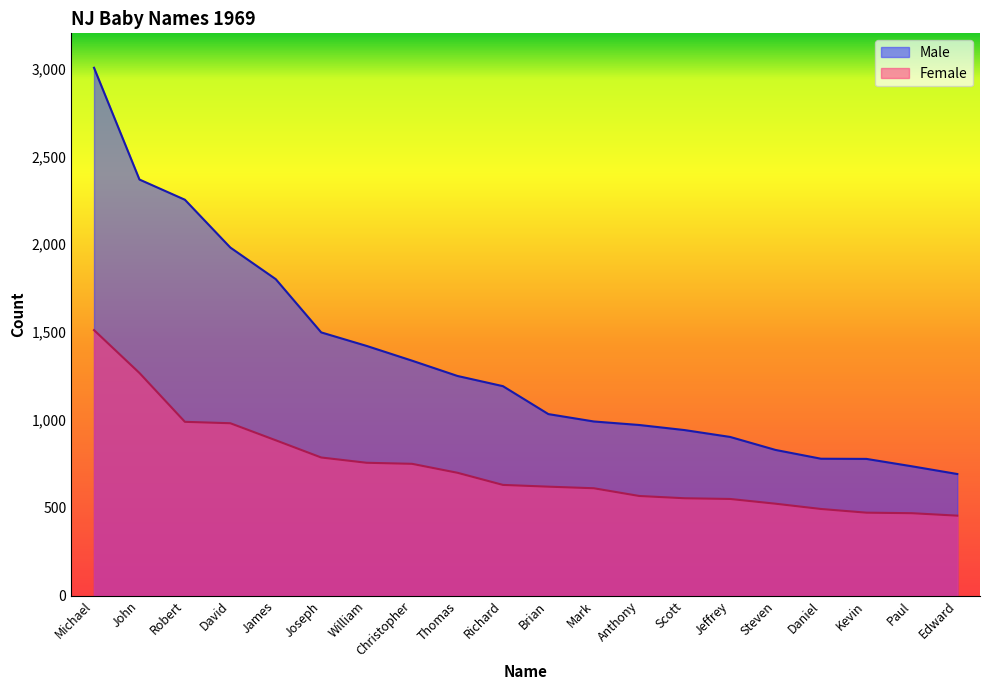

What position from the left is Mark?

12